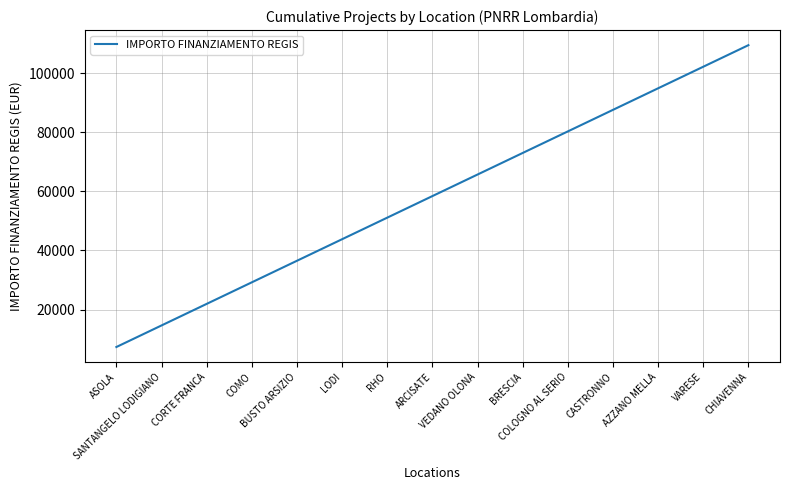

What is the difference between the second highest and second lowest values?

87612